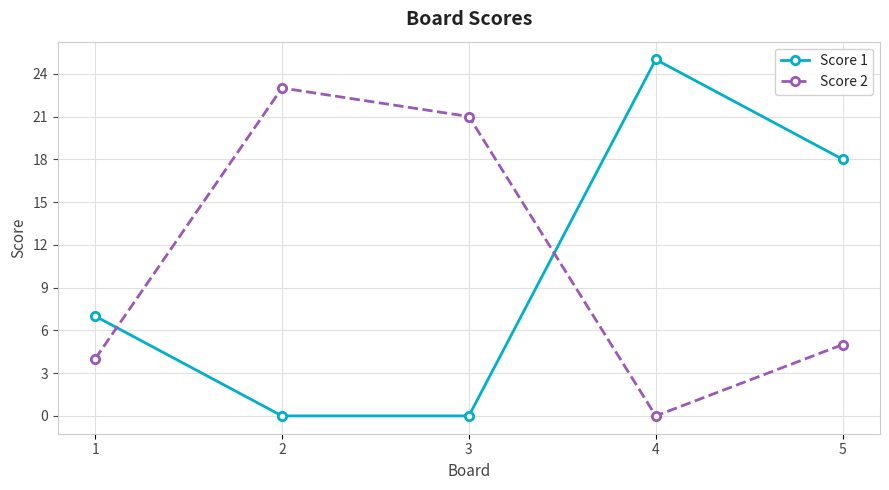

Is this an area chart (filled region under the line)?

No